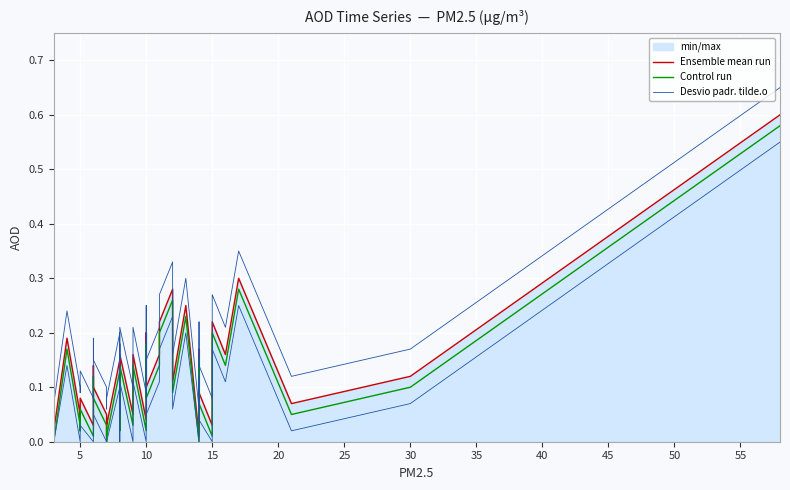

Which category has the lowest value across all series?

5